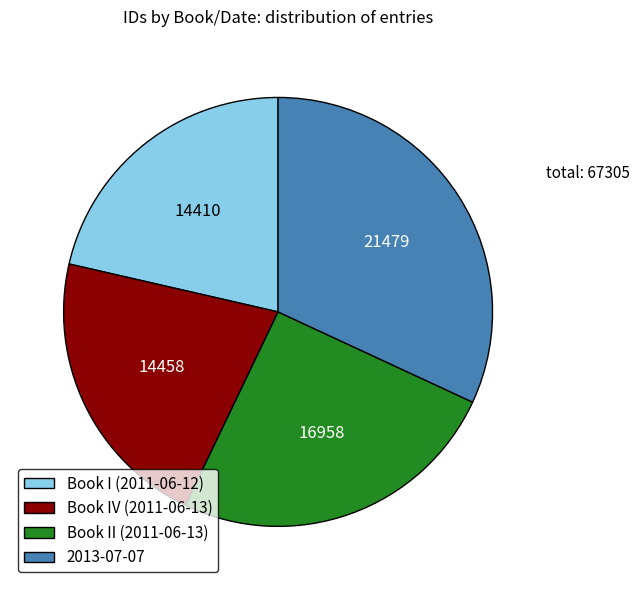

Between Book II (2011-06-13) and Book IV (2011-06-13), which is larger?

Book II (2011-06-13)